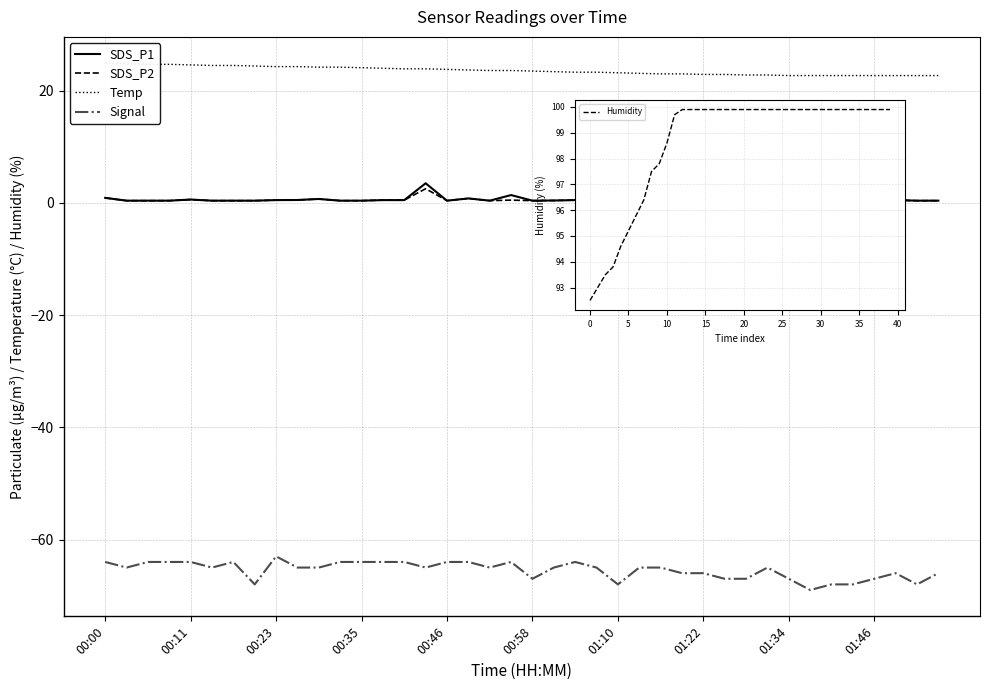

At how many categories does at least one series exceed 97?

32